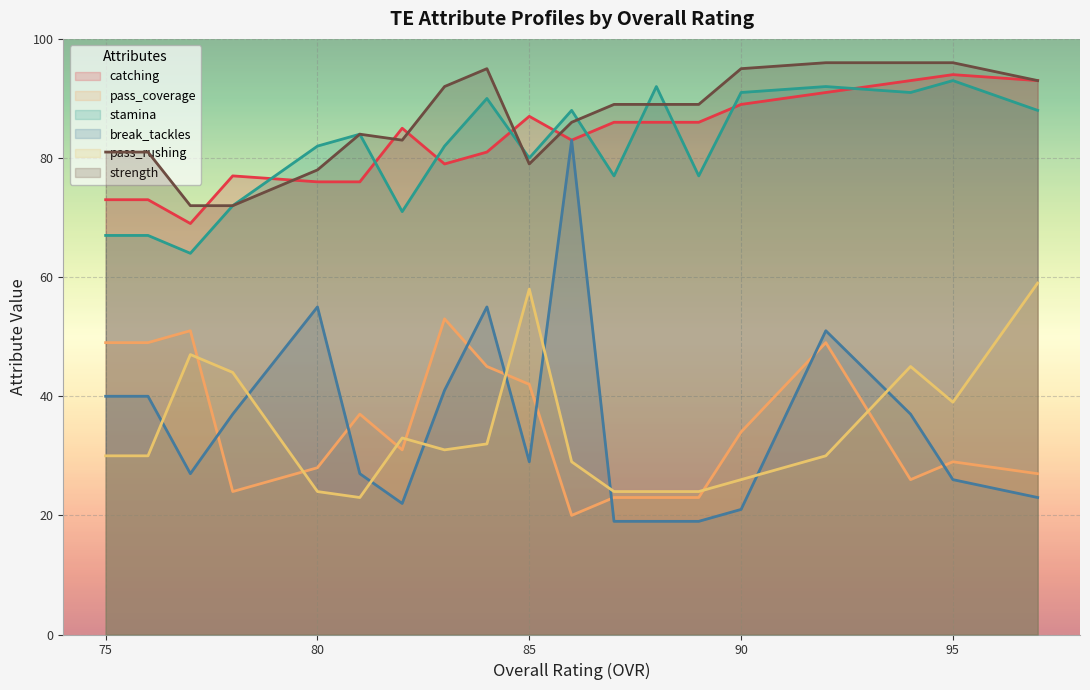

Reading right to left, list all the values displayed in this chart.

catching: 93	94	93	91	89	86	86	86	83	87	81	79	85	76	76	77	69	73	73
pass_coverage: 27	29	26	49	34	23	23	23	20	42	45	53	31	37	28	24	51	49	49
stamina: 88	93	91	92	91	77	92	77	88	80	90	82	71	84	82	72	64	67	67
break_tackles: 23	26	37	51	21	19	19	19	83	29	55	41	22	27	55	37	27	40	40
pass_rushing: 59	39	45	30	26	24	24	24	29	58	32	31	33	23	24	44	47	30	30
strength: 93	96	96	96	95	89	89	89	86	79	95	92	83	84	78	72	72	81	81